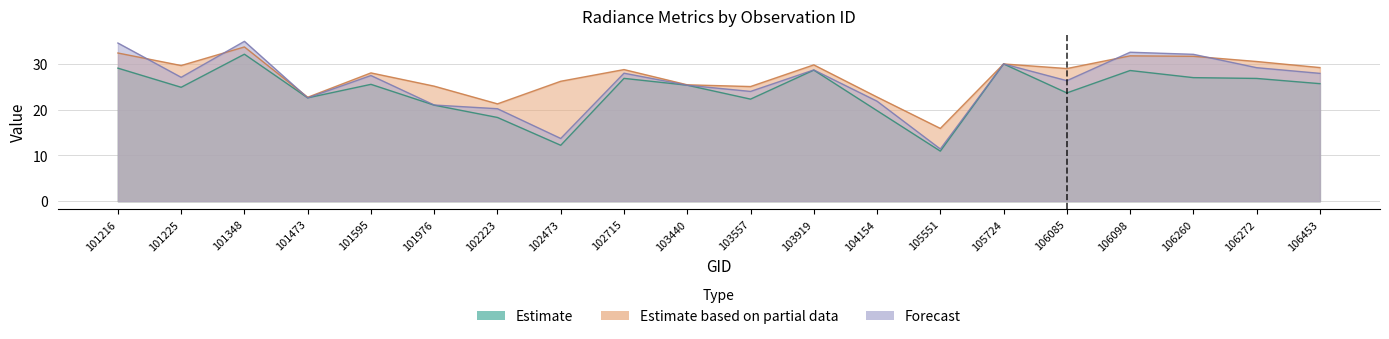

Is it true that rade9_aggzone_norm equals 30.5 at 106272?

True